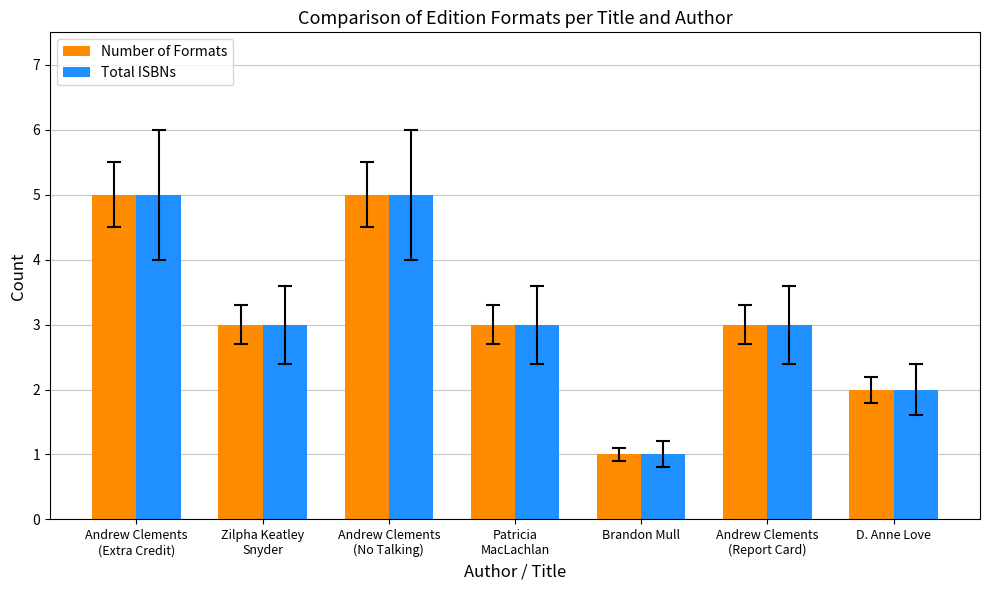

What is the total value across all series at Andrew Clements
(Report Card)?

6